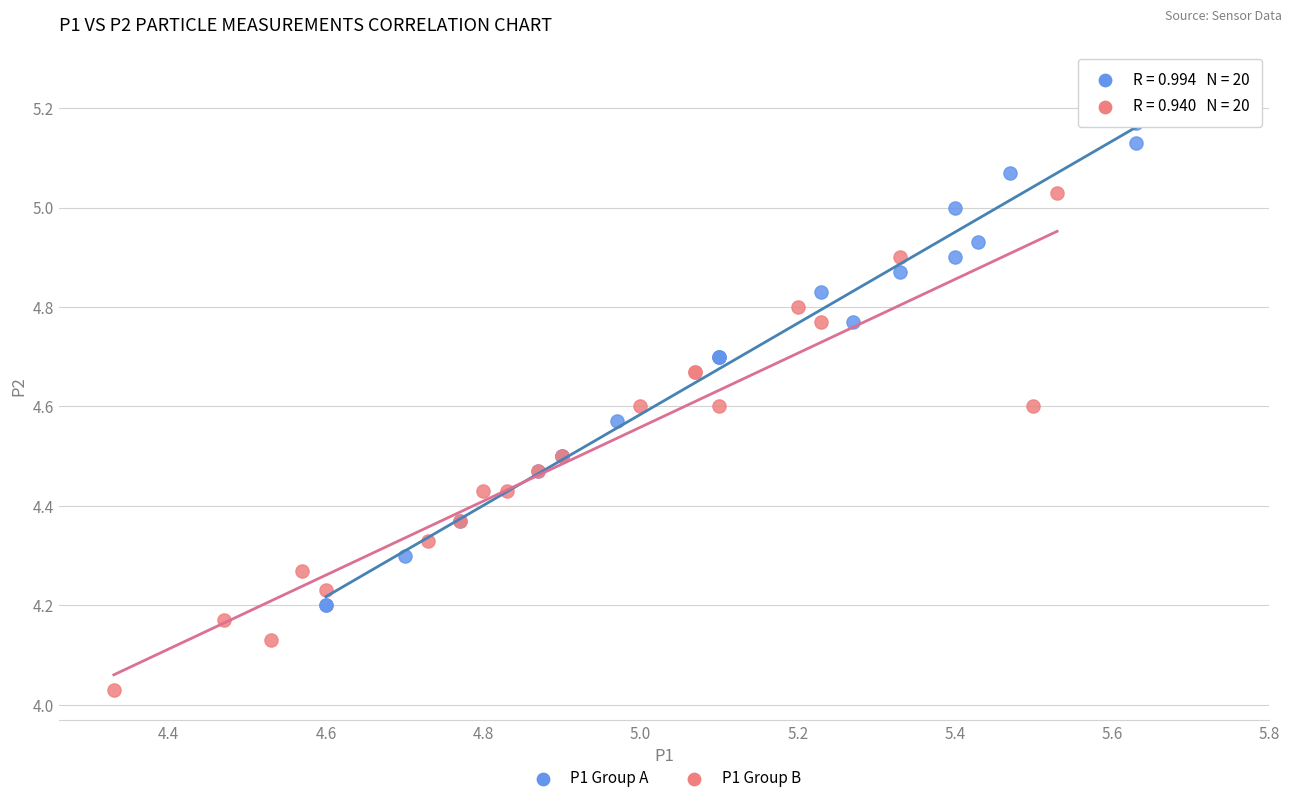

What are all the series names shown in the legend?

P1 Group A, P1 Group B